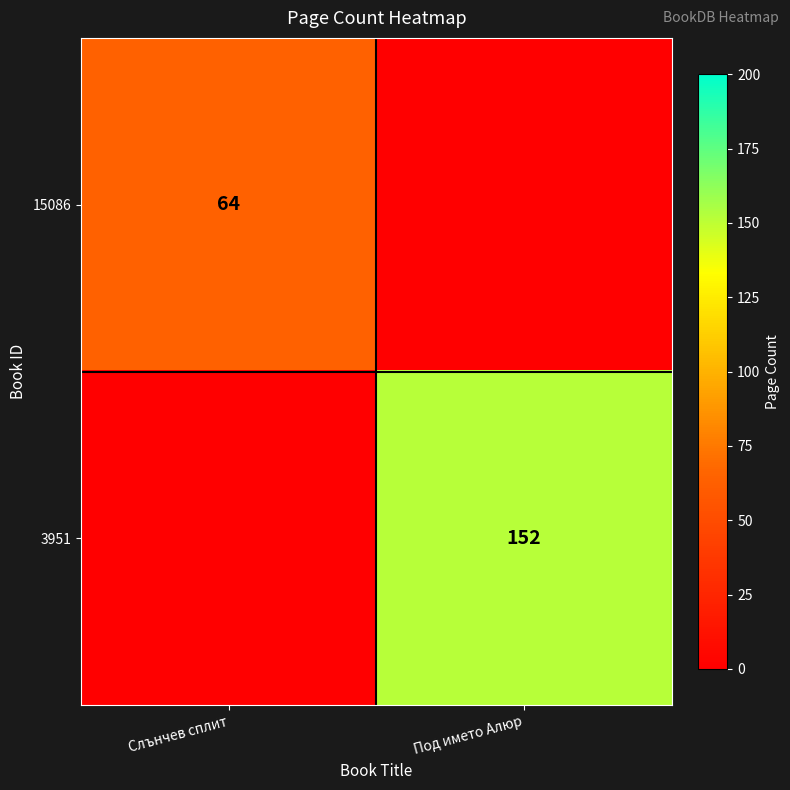

Is the value of 15086 at Слънчев сплит greater than the value of 3951 at Под името Алюр?

No